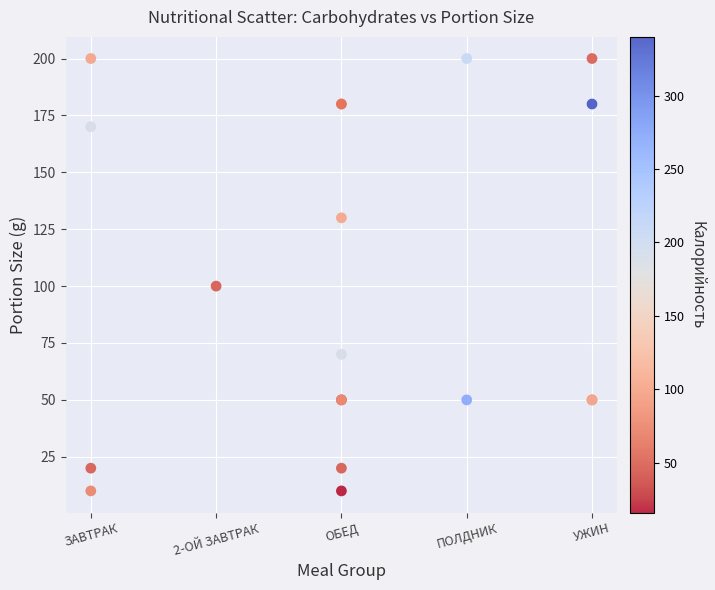

What Y value in the scatter plot is closest to 105?

100